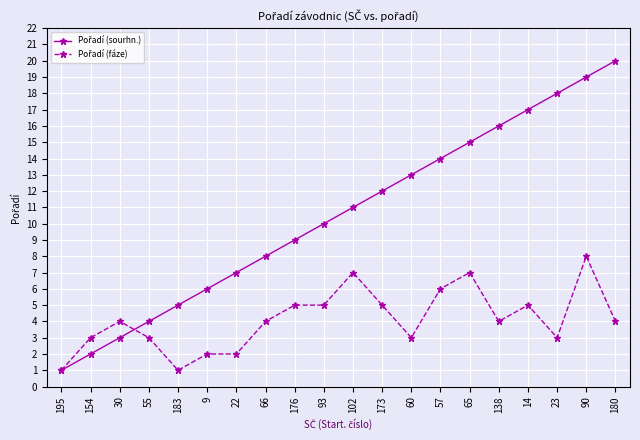

What position from the left is 102?

11